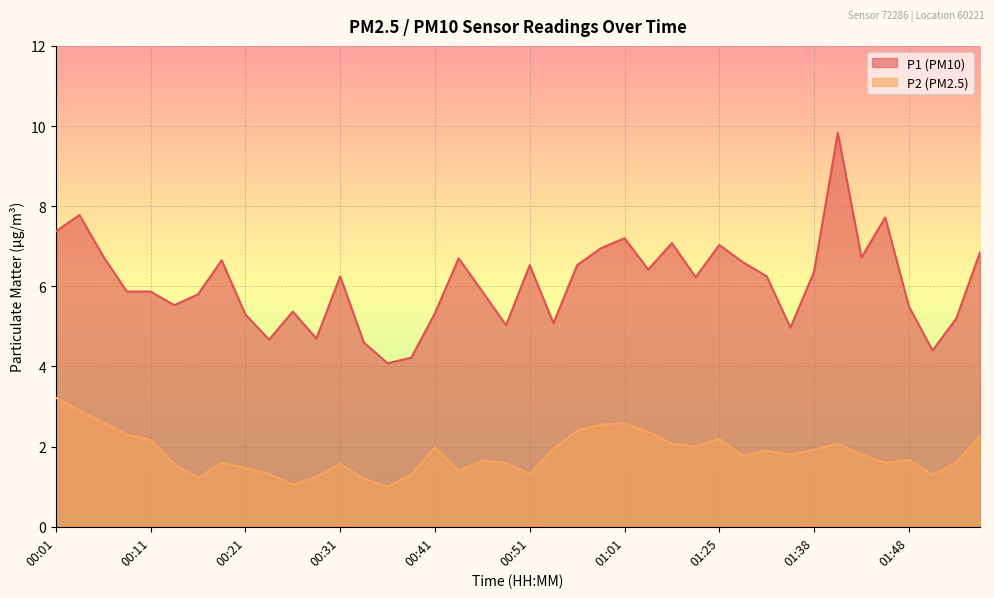

How many data points in P1 are above 6?

21